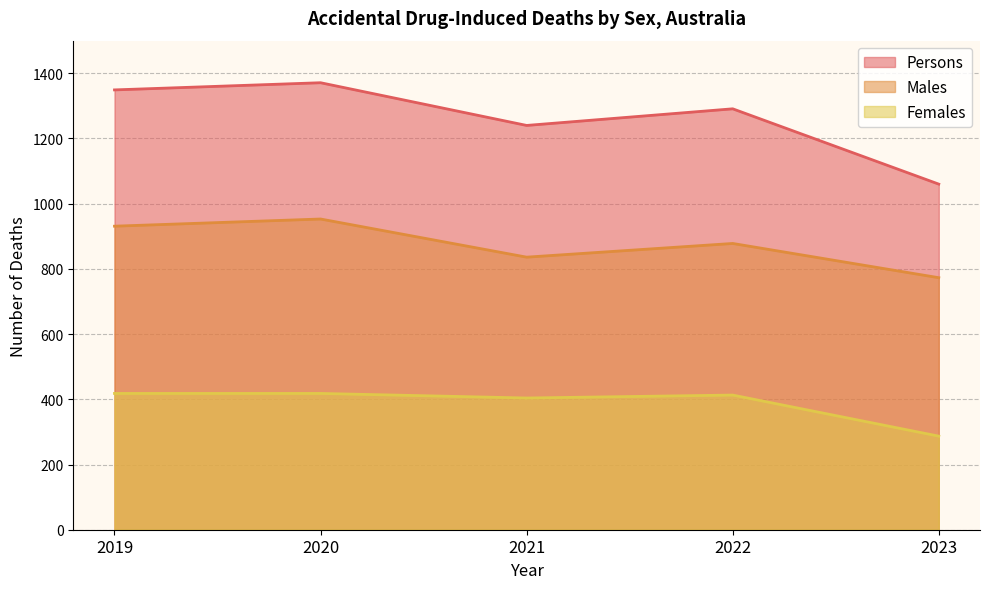

What is the difference between the maximum and minimum values in the Persons series?

311